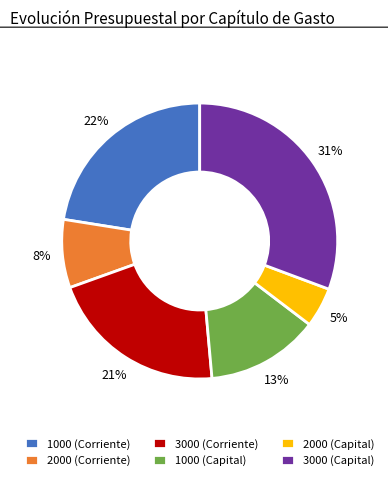

How many segments does this pie chart have?

6